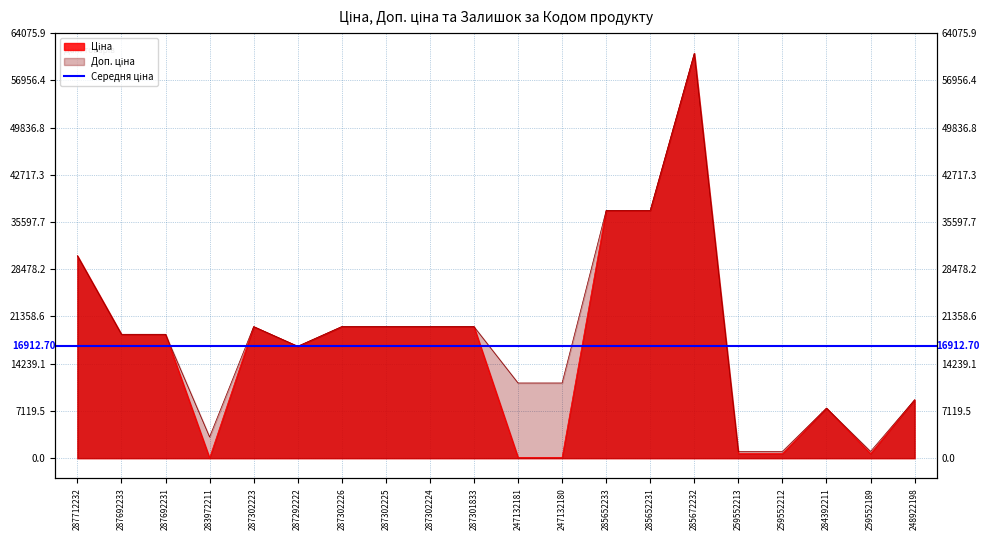

At which category does Ціна reach its first local peak?

287302223